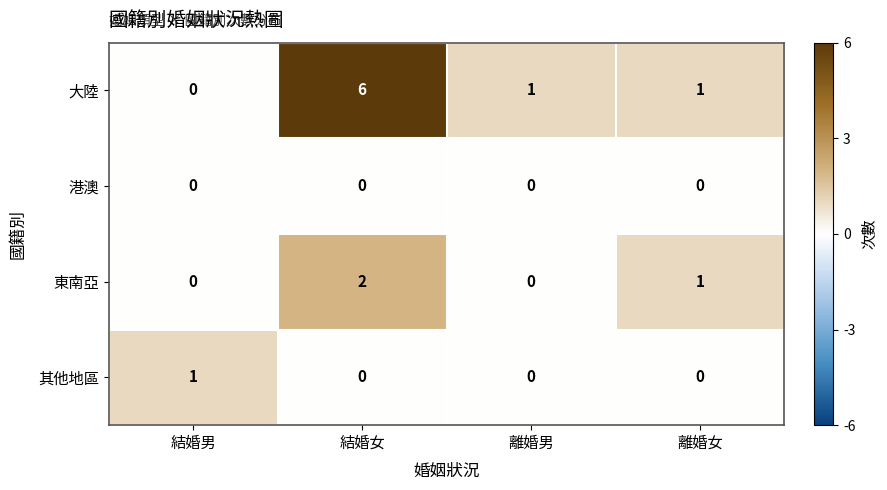

Between 結婚男 and 結婚女, which series saw the biggest shift?

大陸